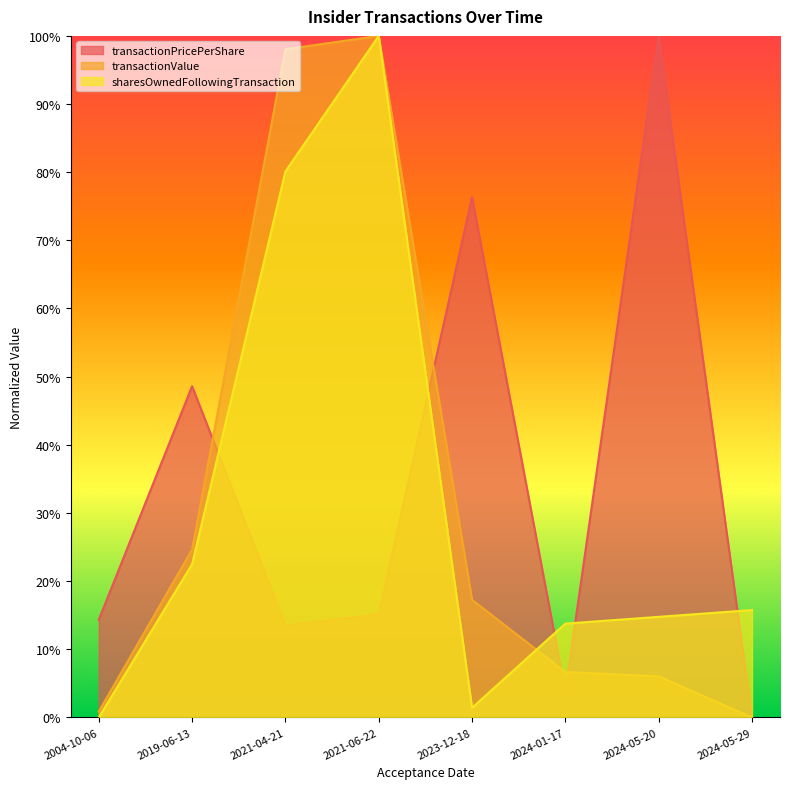

Which series changed the most between 2021-04-21 and 2024-01-17?

transactionValue